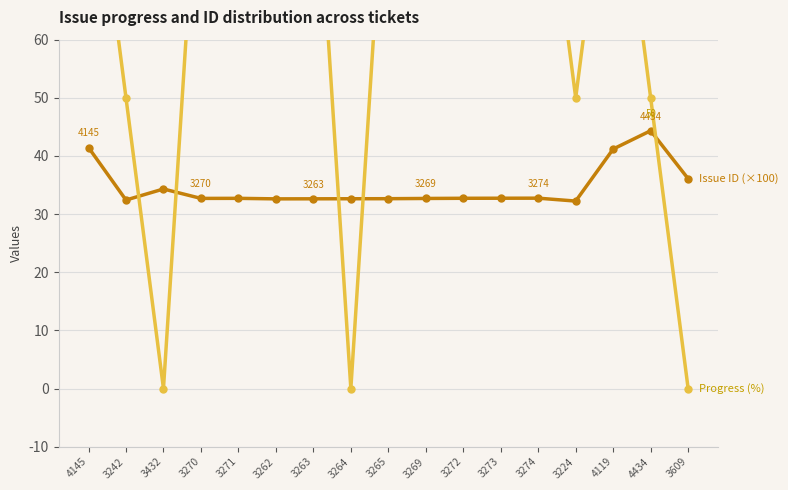

What is the sum of the Issue ID (×100) values at 3272 and 4145?

74.2